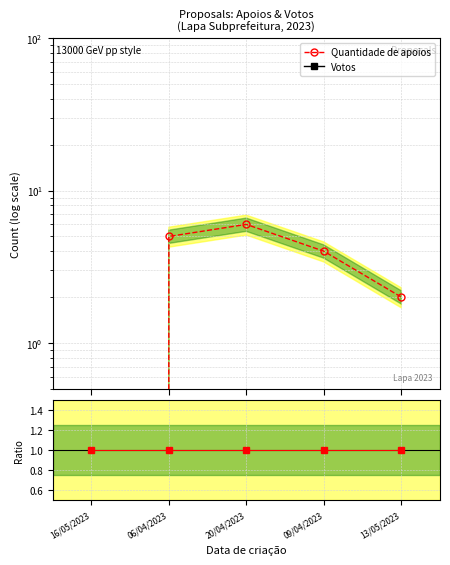

The value of Ratio at 06/04/2023 is 1. True or false?

True